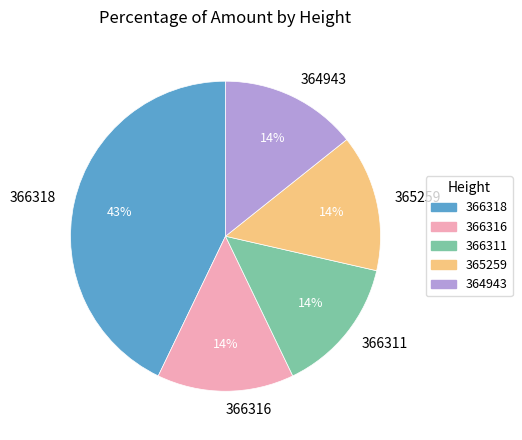

To the nearest percent, what is the difference between the largest and smallest slice percentages?

29%